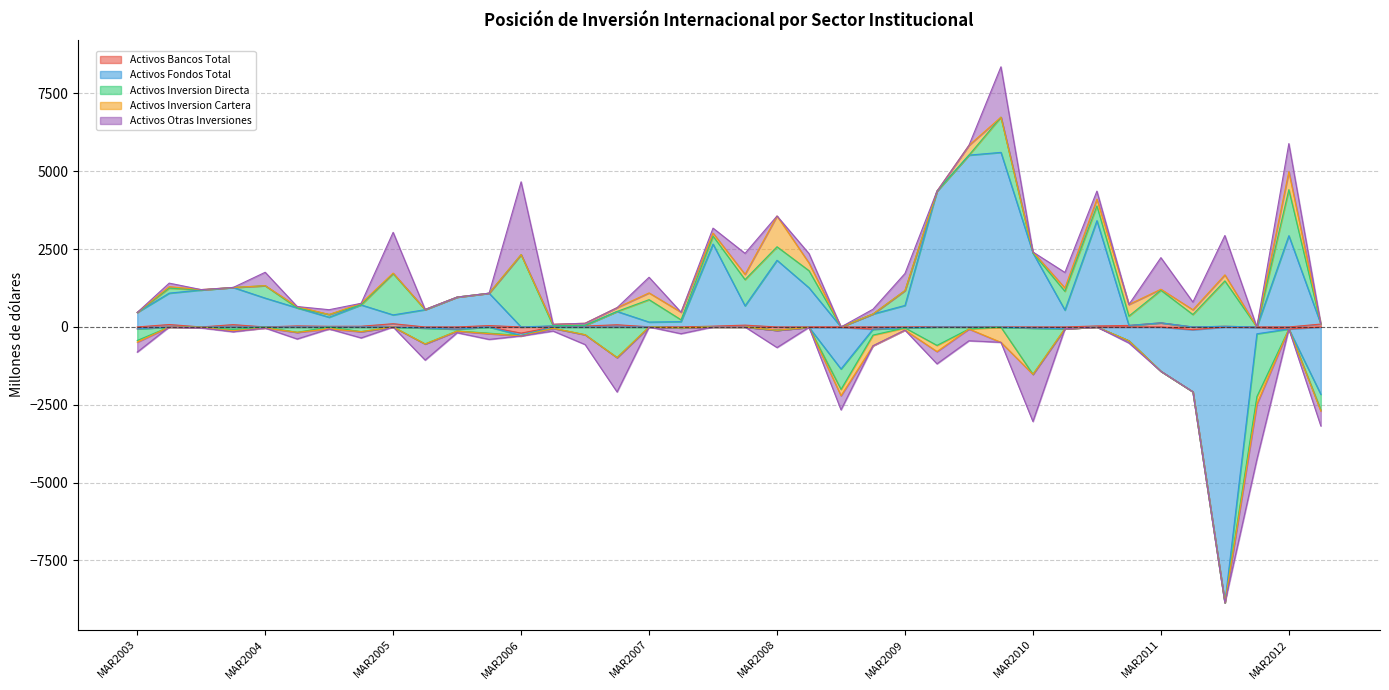

Rank the series at DIC2010 from highest to lowest value.

Activos Inversion Cartera, Activos Inversion Directa, Activos Bancos Total, Activos Otras Inversiones, Activos Fondos Total